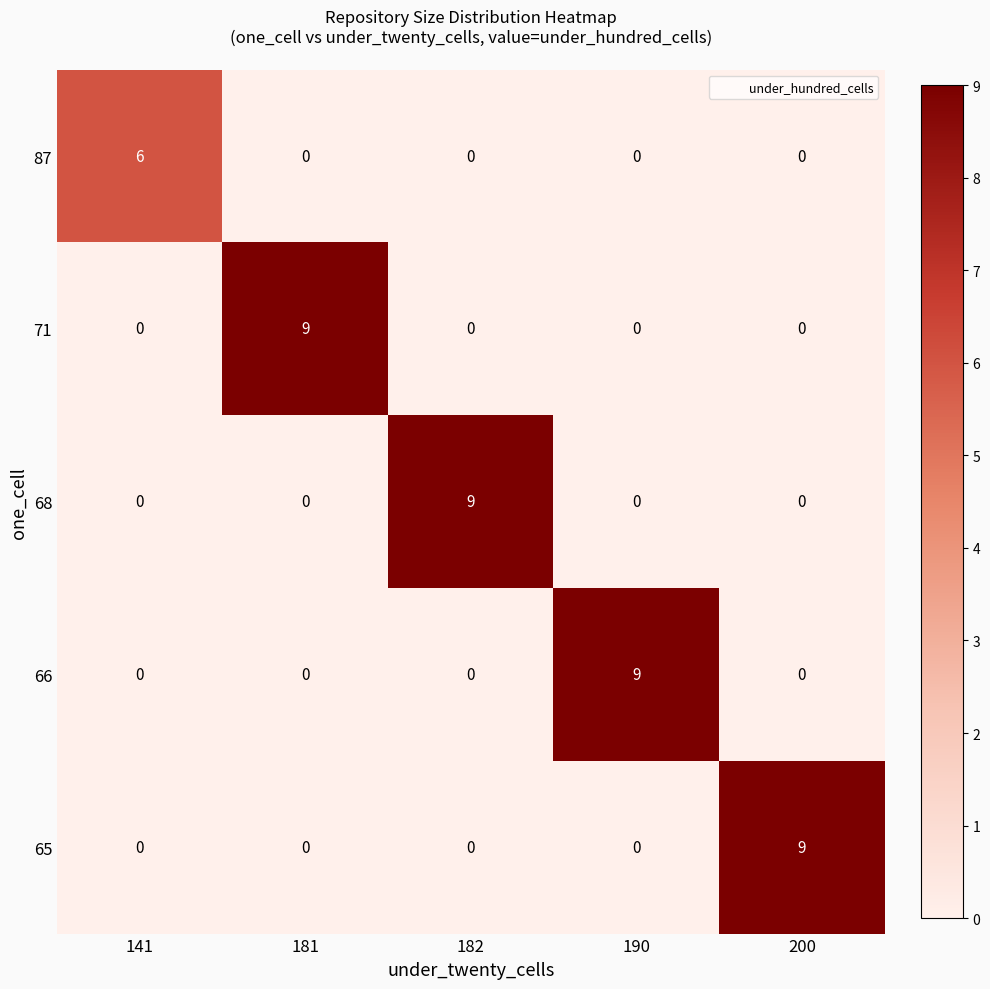

What is the difference between the maximum and minimum values in the 71 series?

9